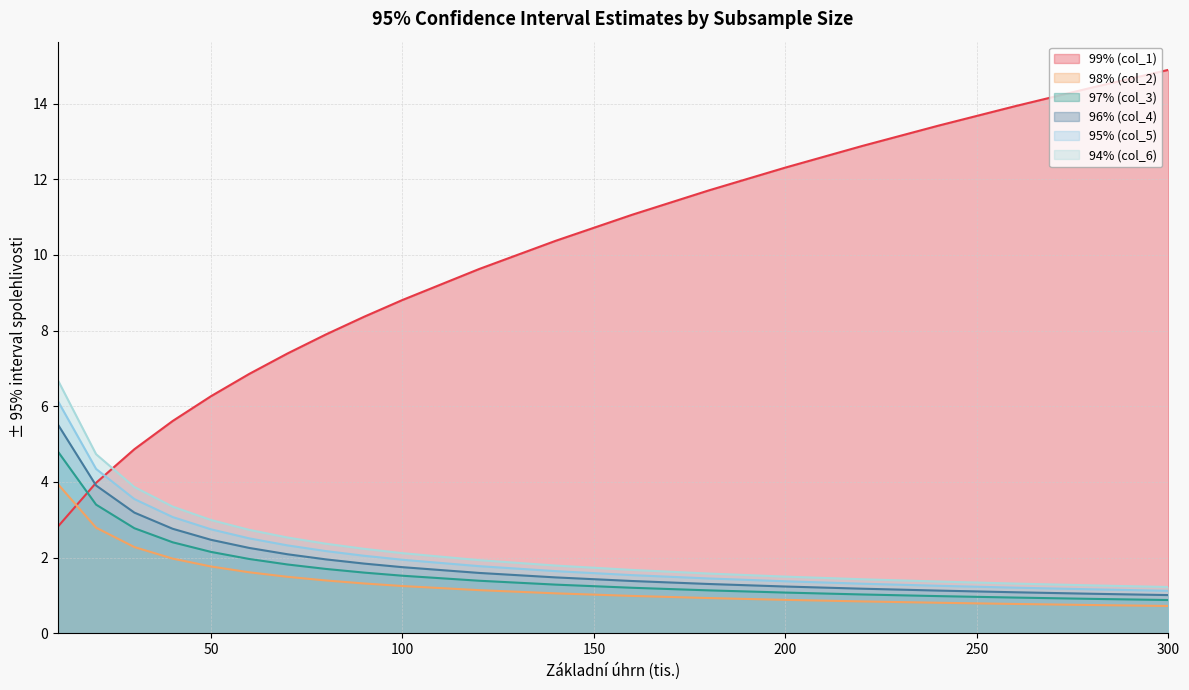

At which category is the sum across all series the highest?

10